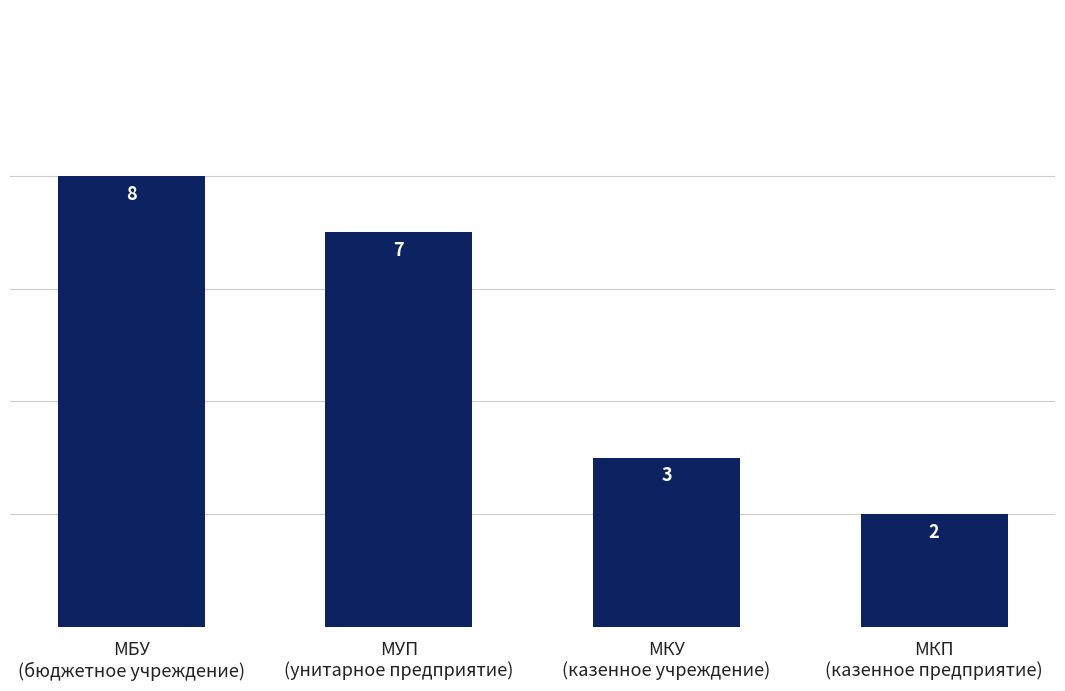

How many data points are less than 7?

2